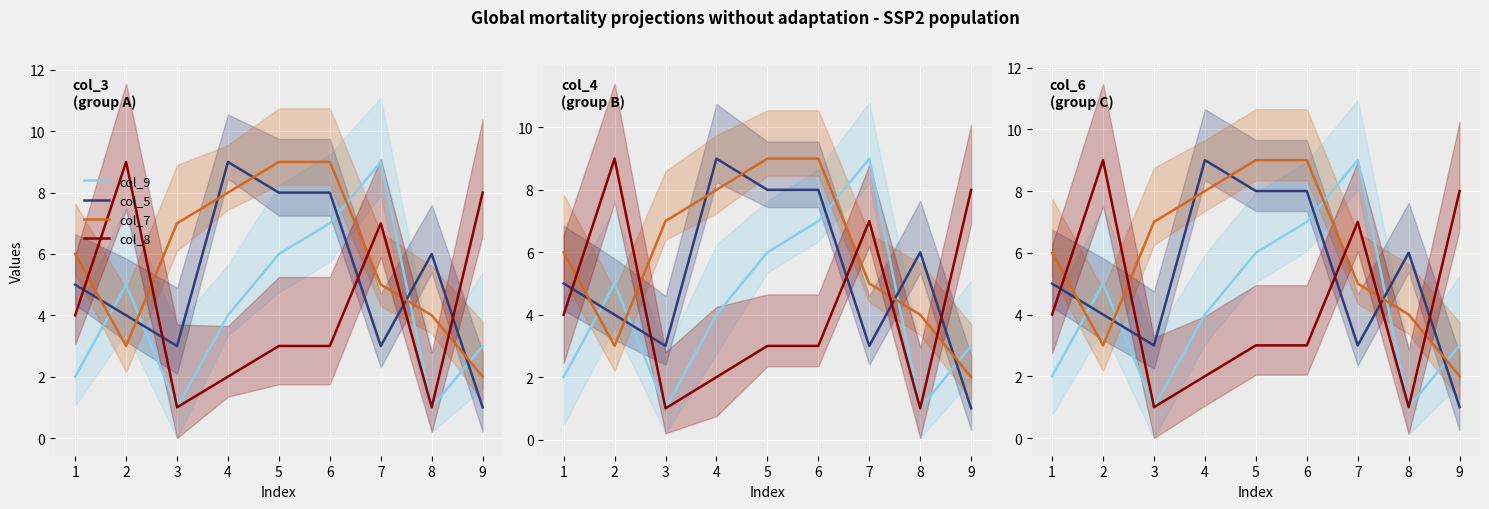

What is the difference between the maximum and minimum values in the col_7 series?

7